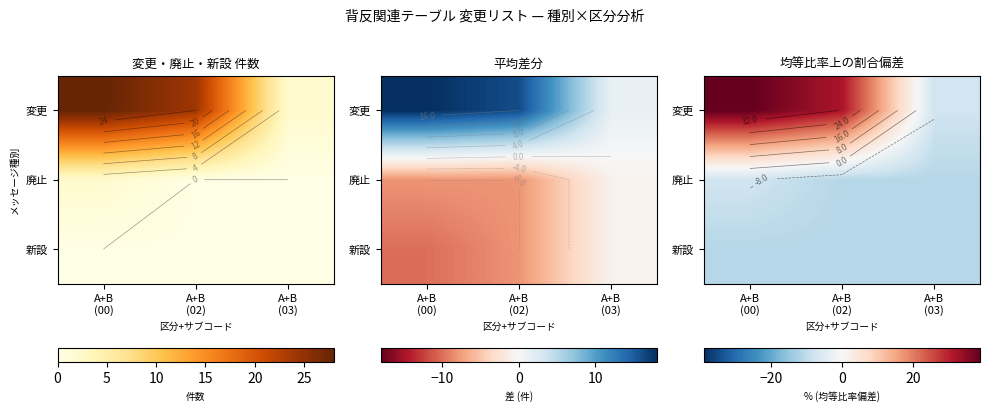

Is it true that 廃止 equals -15.2 at A+B (03)?

False